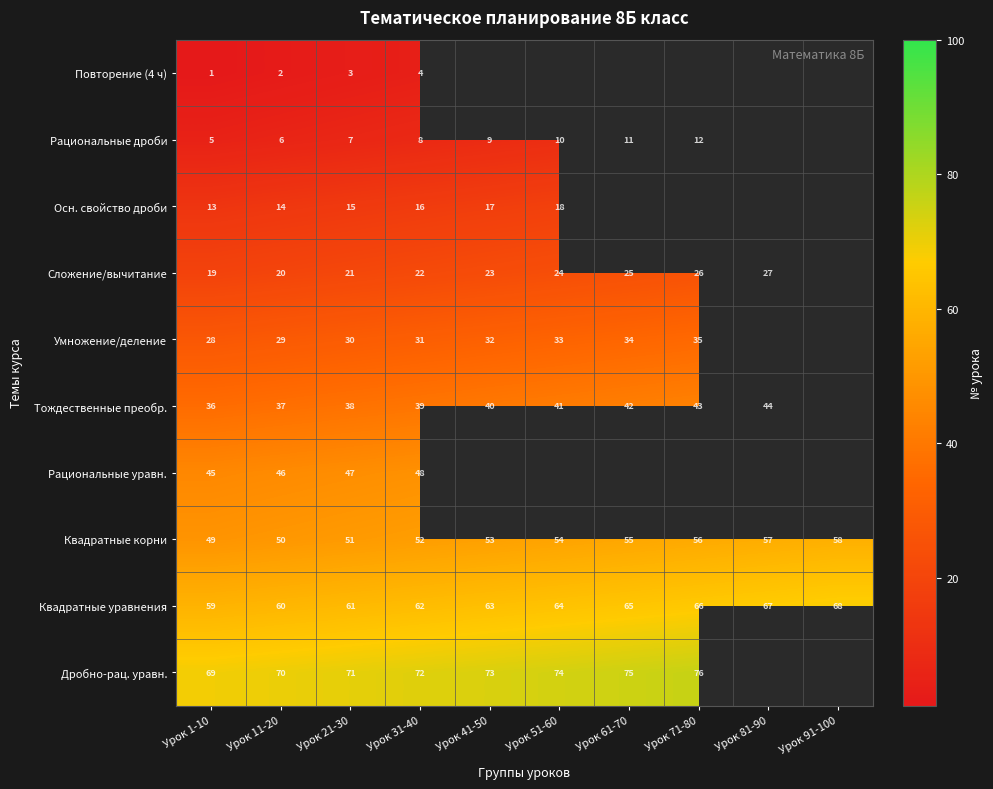

At Урок 11-20, list the series in order from smallest to largest.

Повторение (4 ч), Рациональные дроби, Осн. свойство дроби, Сложение/вычитание, Умножение/деление, Тождественные преобр., Рациональные уравн., Квадратные корни, Квадратные уравнения, Дробно-рац. уравн.